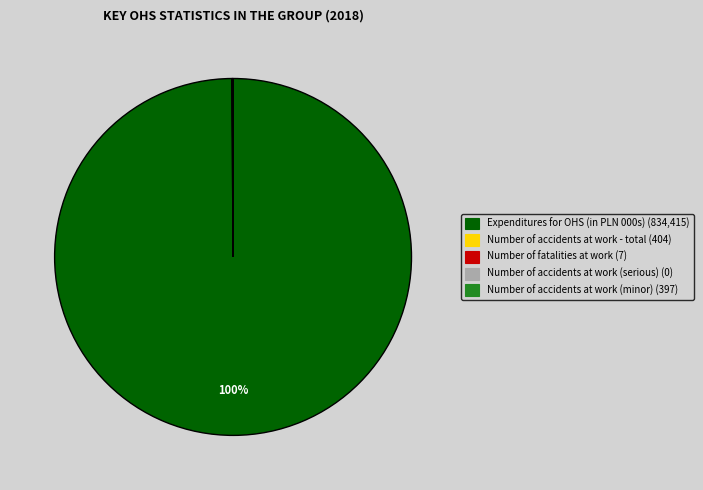

Does any single category account for the majority?

Yes